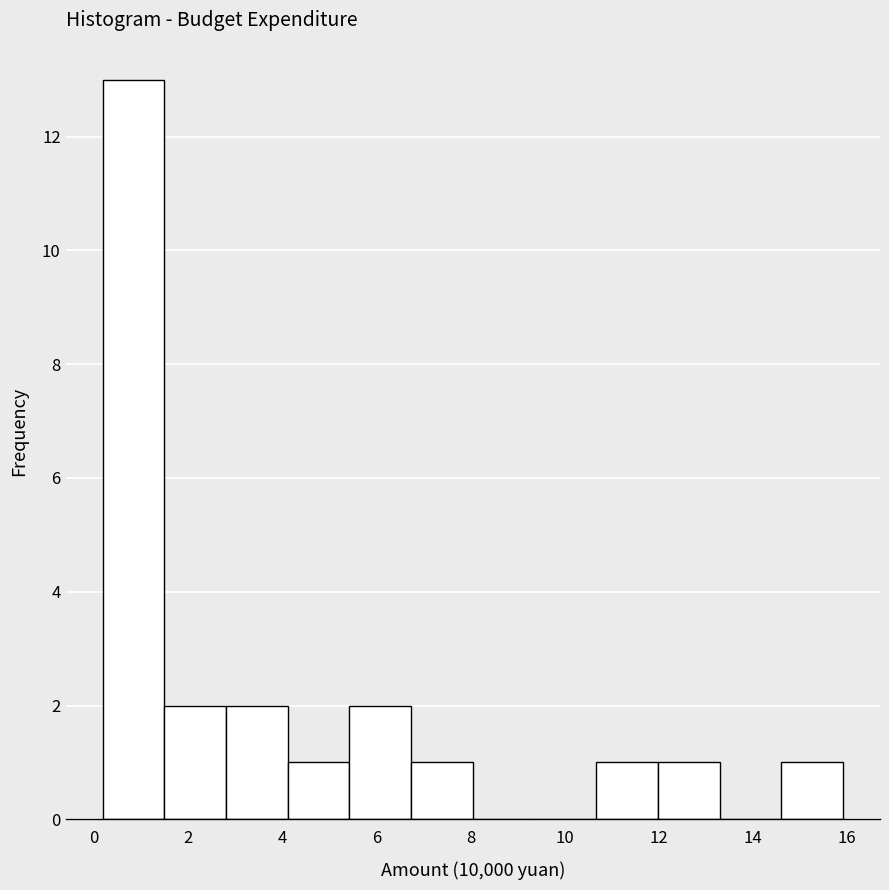

How tall is the bar that spans 5.4 to 6.8 on the x-axis? Neither the bar edges nor the heights are printed on the chart, so give them approximately, as read against the axes.

2